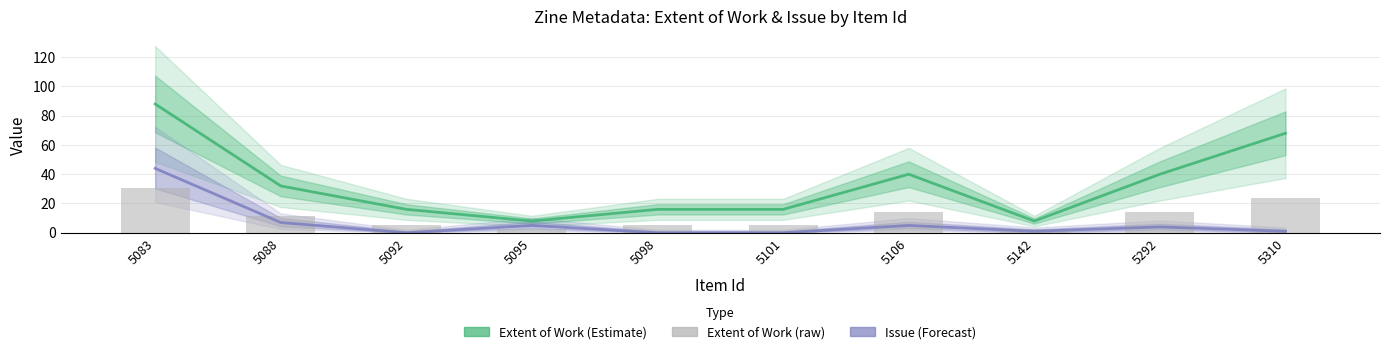

At which label is Issue (Forecast) closest to 22?

5088